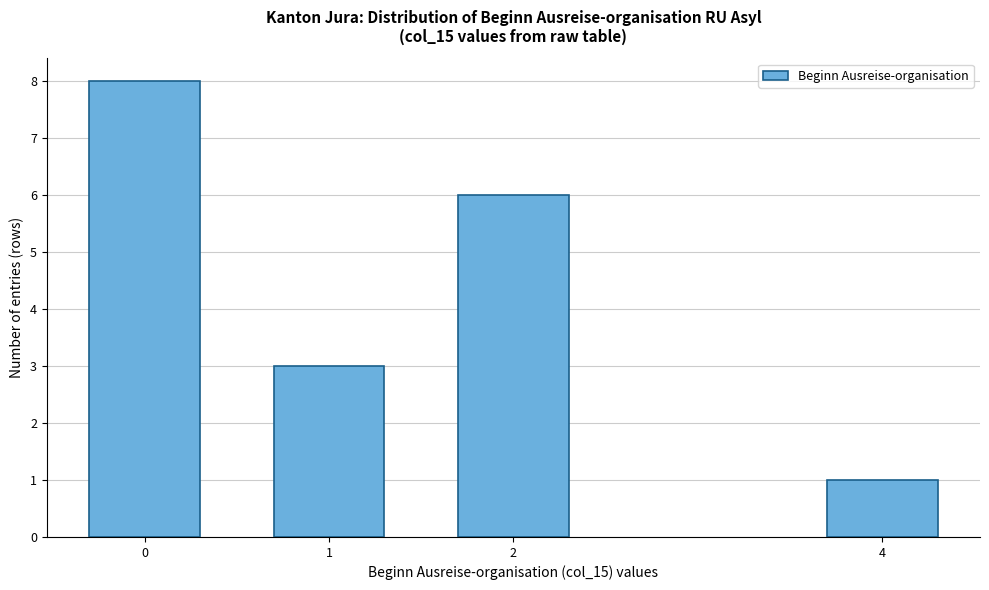

Reading left to right, extract all data points from this chart.

8	3	6	1